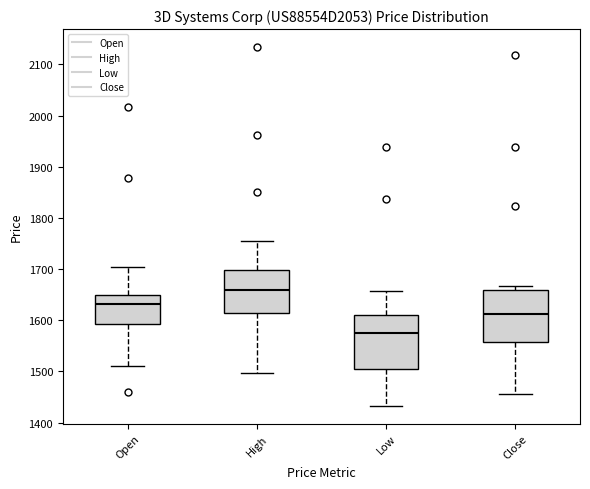

Where does the lower whisker of the box for Open end on the y-axis? The values are not printed on the chart, so give them approximately, as read against the axis.

1510